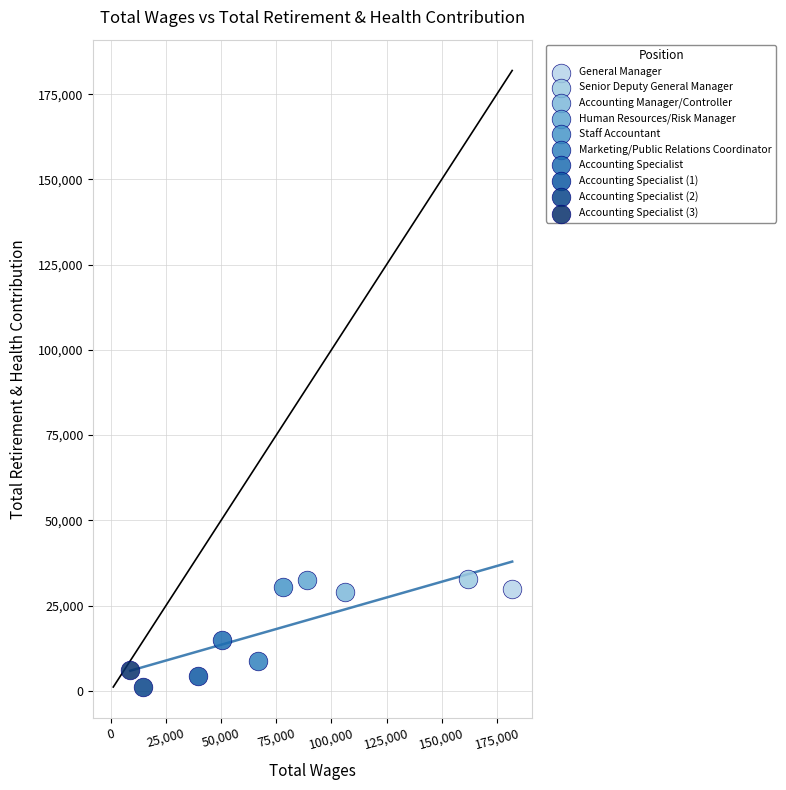

What are all the series names shown in the legend?

General Manager, Senior Deputy General Manager, Accounting Manager/Controller, Human Resources/Risk Manager, Staff Accountant, Marketing/Public Relations Coordinator, Accounting Specialist, Accounting Specialist (1), Accounting Specialist (2), Accounting Specialist (3)